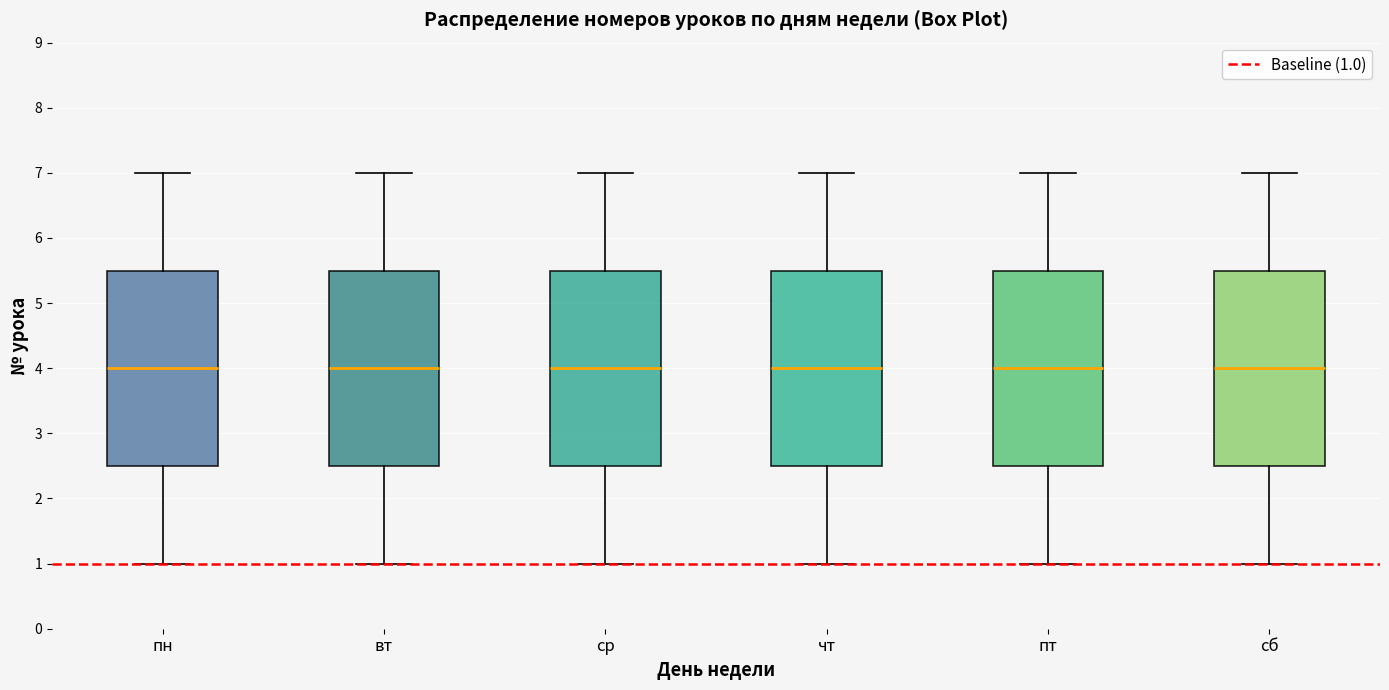

Where is the lower edge of the box for вт on the y-axis? The values are not printed on the chart, so give them approximately, as read against the axis.

2.5